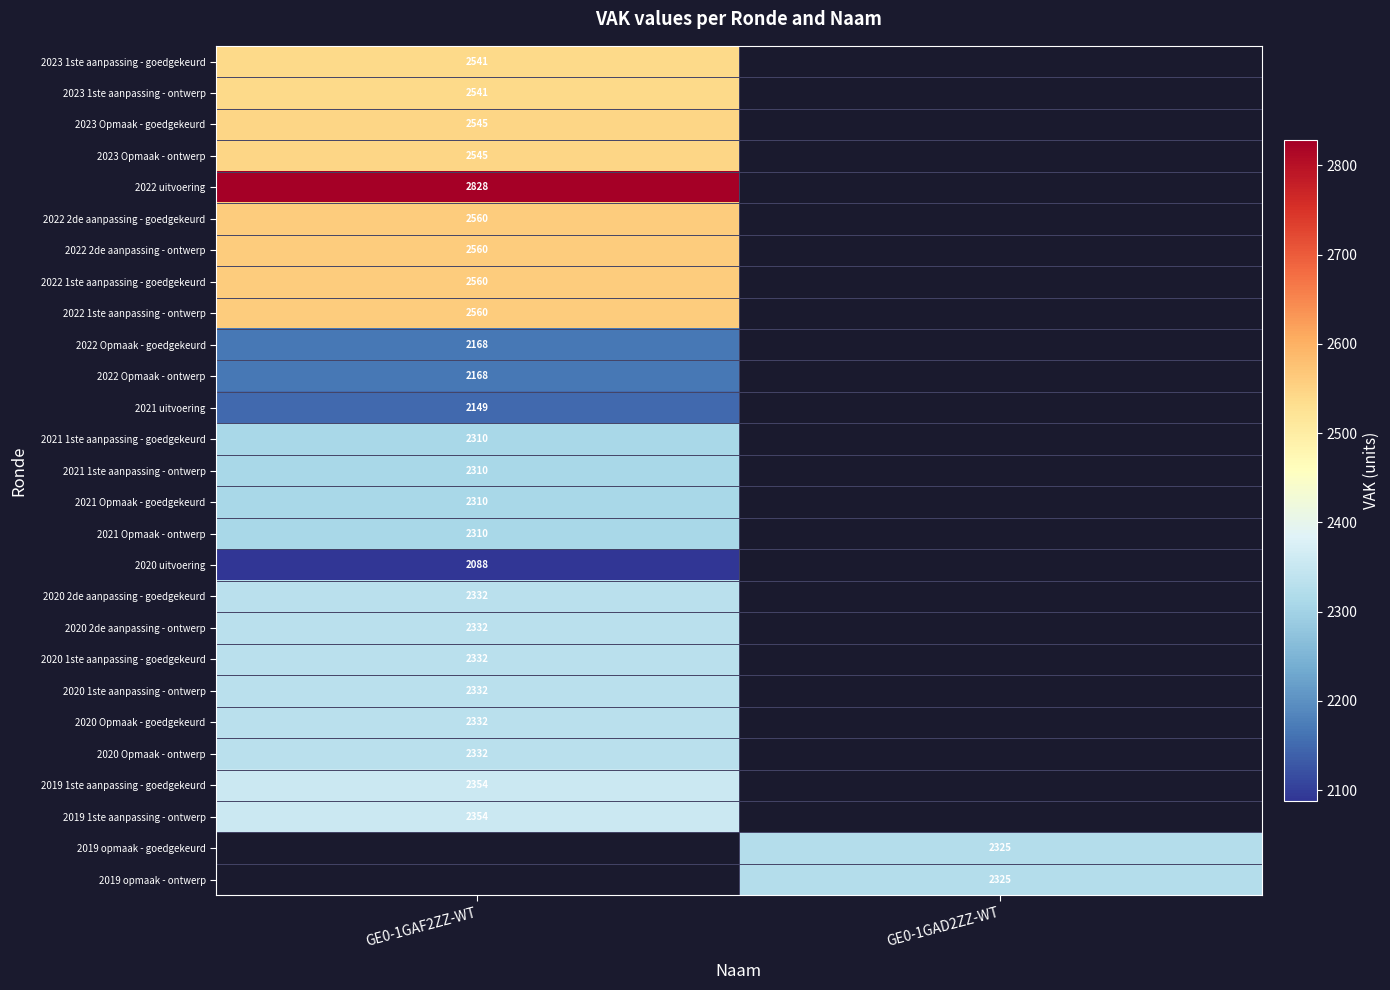

The value of 2022 Opmaak - goedgekeurd at GE0-1GAF2ZZ-WT is 719. True or false?

False